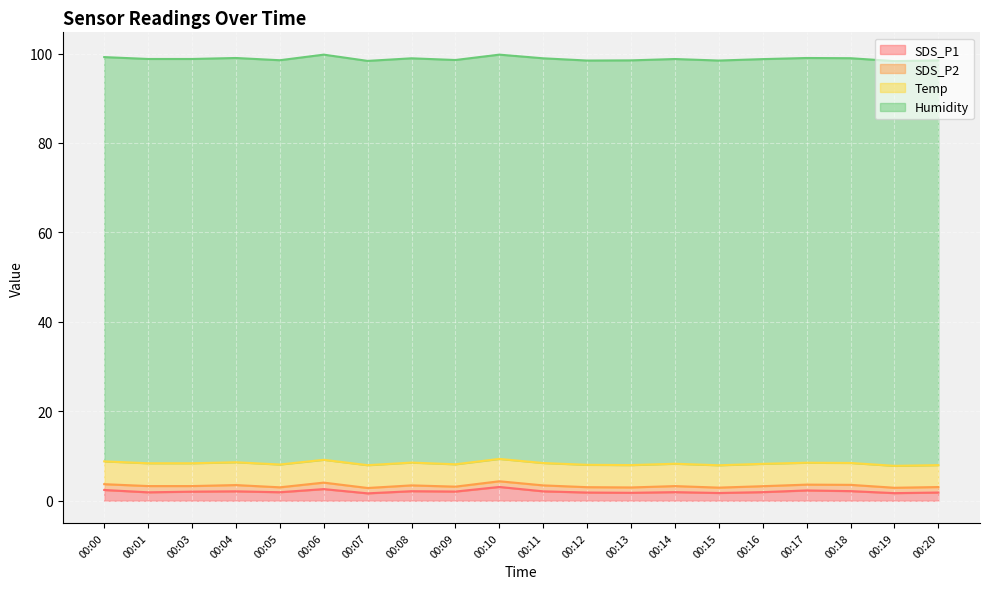

What is the approximate value of SDS_P1 at 00:19?

1.7